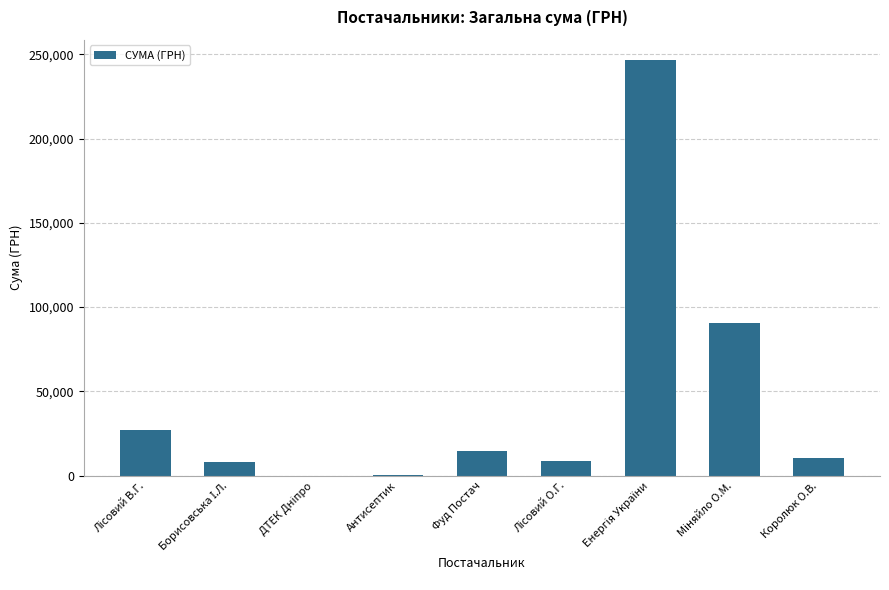

What is the maximum value shown in the chart?

246306.8